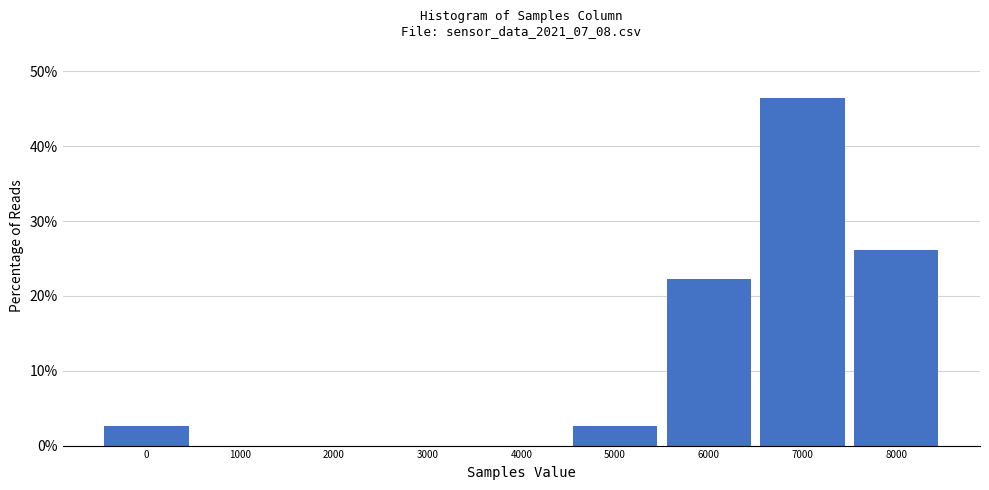

Reading right to left, extract all data points from this chart.

8000=26.1	7000=46.4	6000=22.2	5000=2.6	4000=0.0	3000=0.0	2000=0.0	1000=0.0	0=2.6